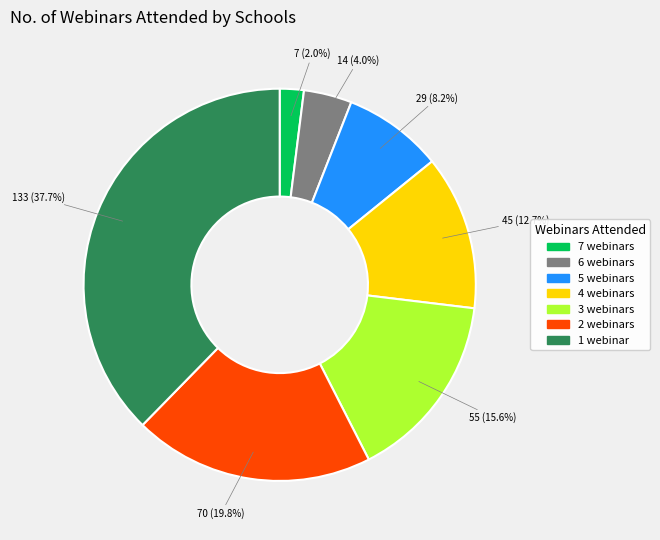

Does 5 webinars represent more than half of the total?

No